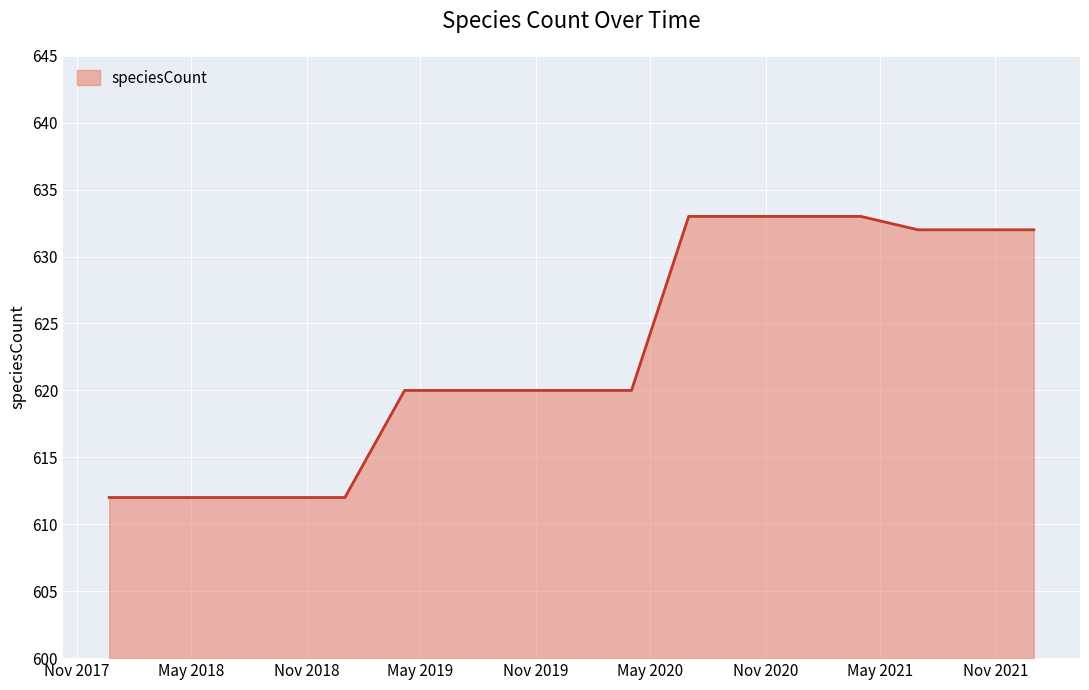

What is the maximum value shown in the chart?

633